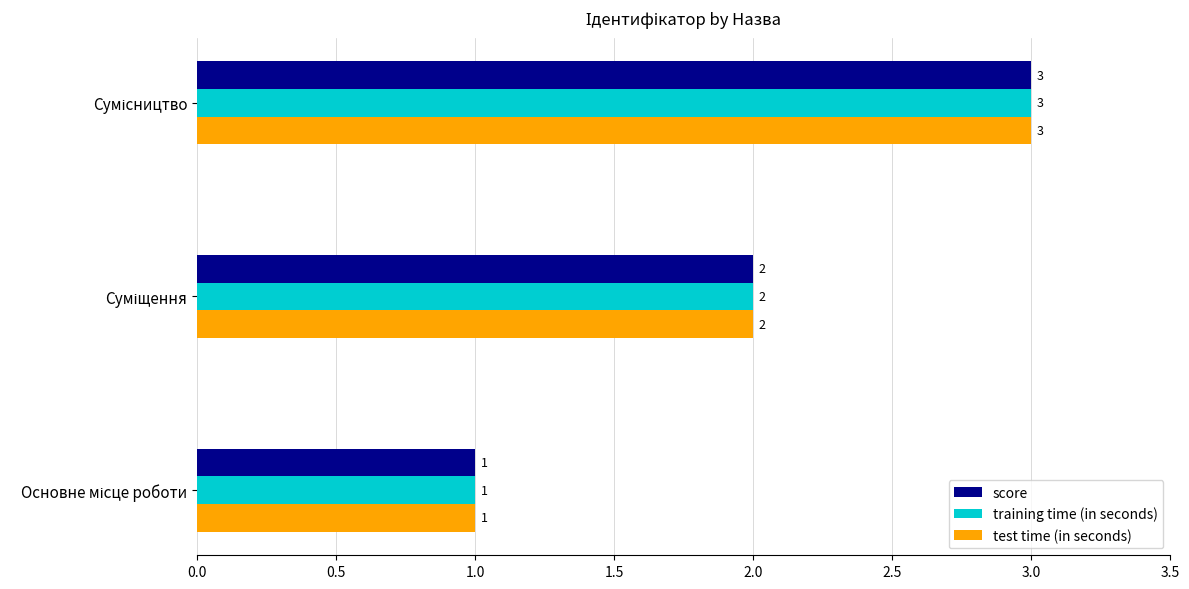

What is the greatest value displayed?

3